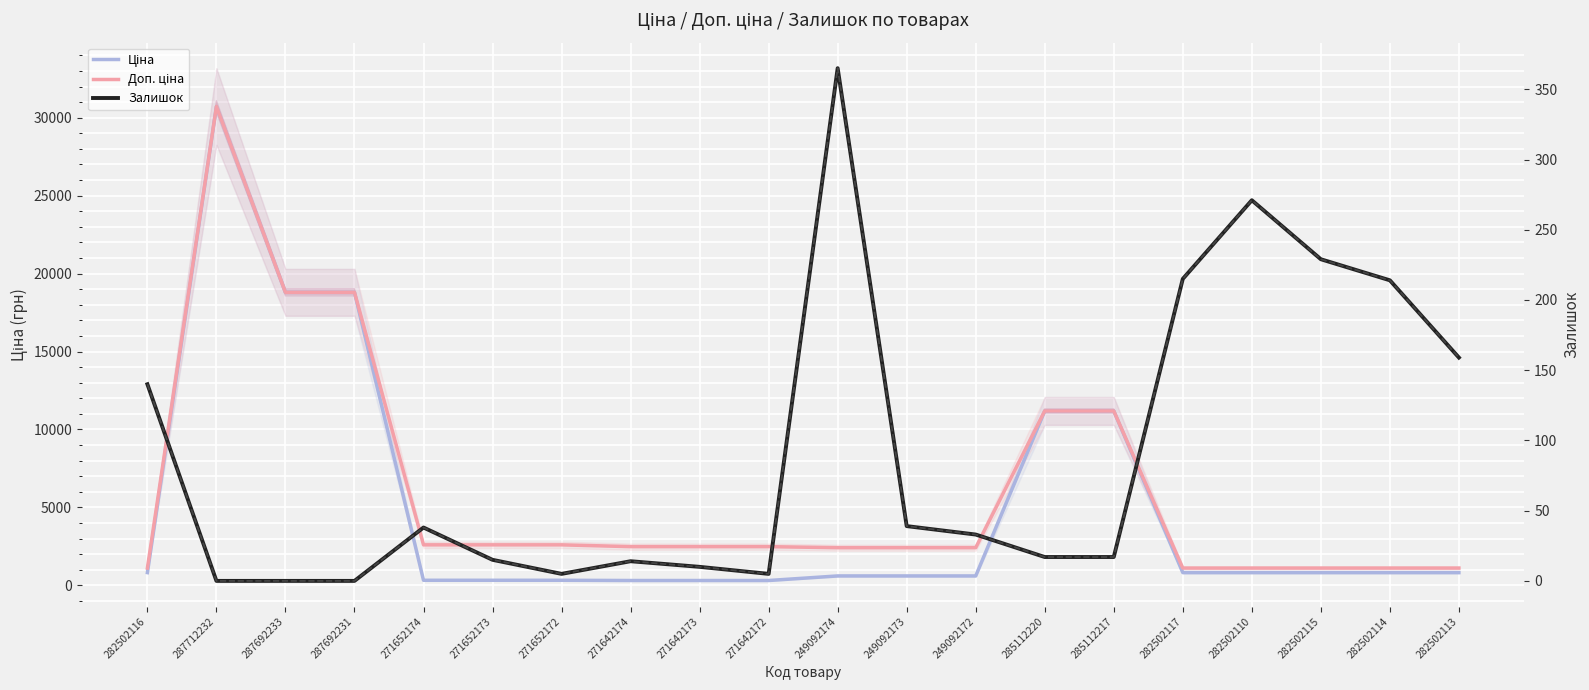

Which has a higher value, 271642172 or 249092173?

249092173